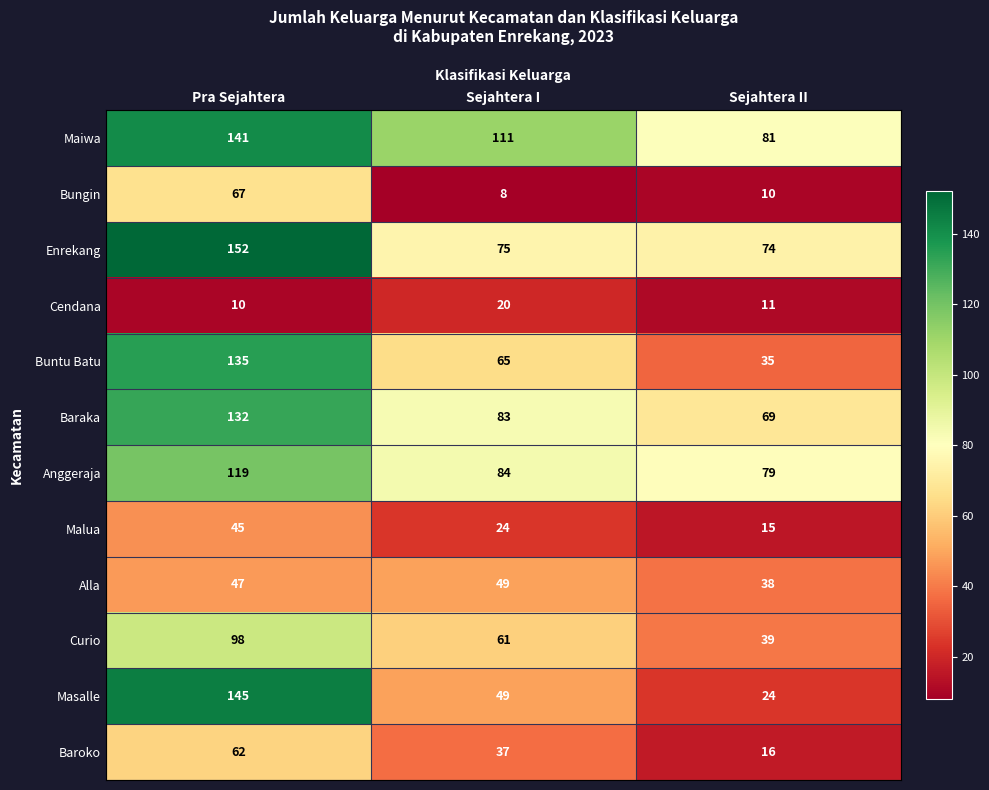

What is the sum of all Maiwa values?

333